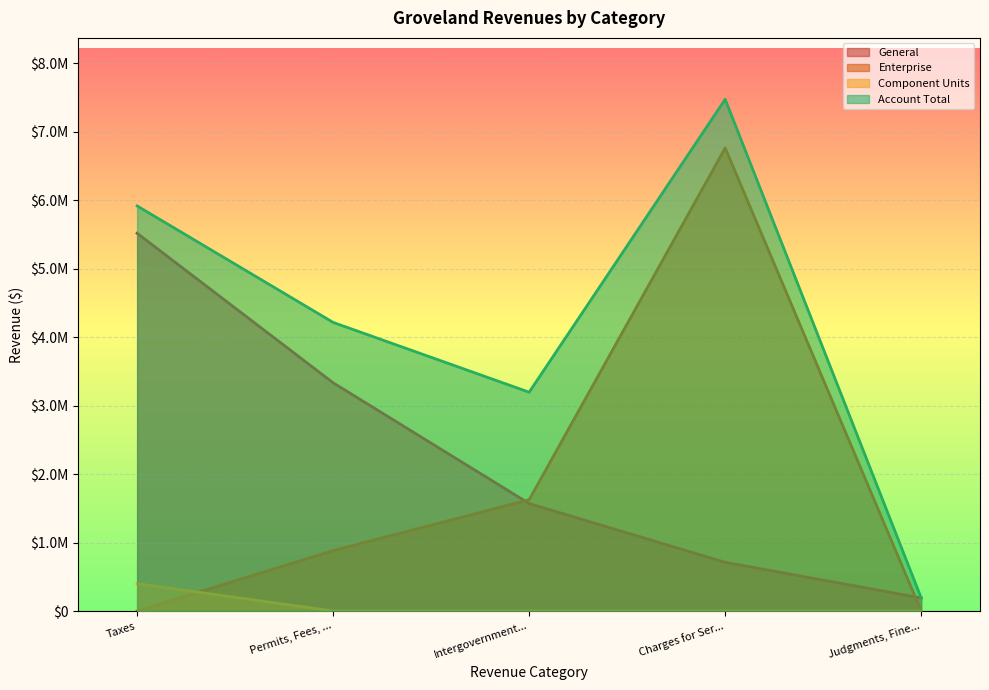

Reading right to left, extract all data points from this chart.

General: 190911	711409	1570527	3334582	5519465
Enterprise: 0	6765250	1626402	882128	0
Component Units: 0	0	0	0	399294
Account Total: 190911	7476659	3196929	4216710	5918759